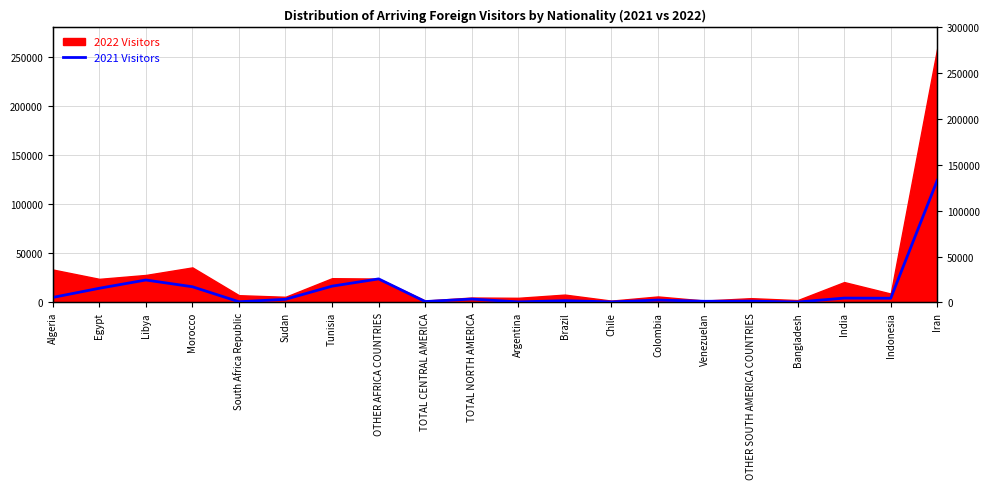

At which label does the data first exceed 3406?

Algeria